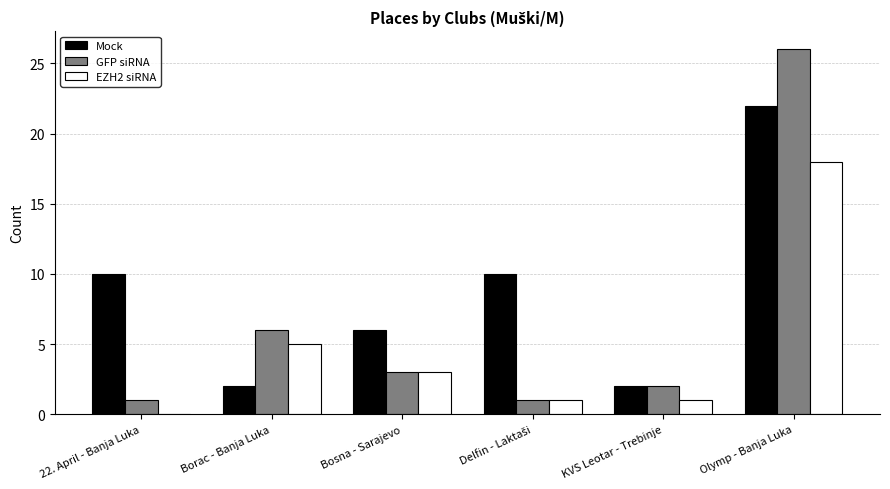

Count the Mock values in the range 2 to 10.

5